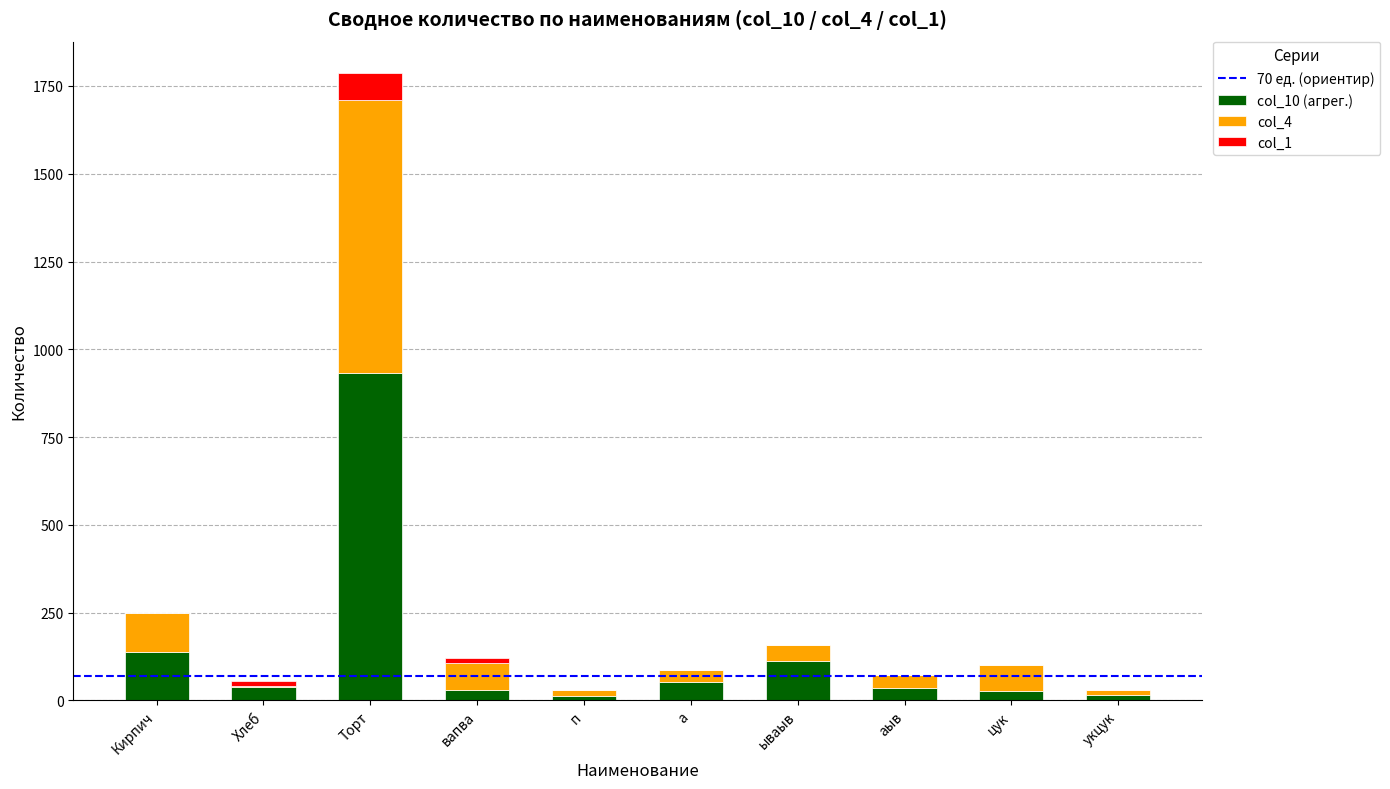

Are the bars grouped side by side (vs. stacked)?

No